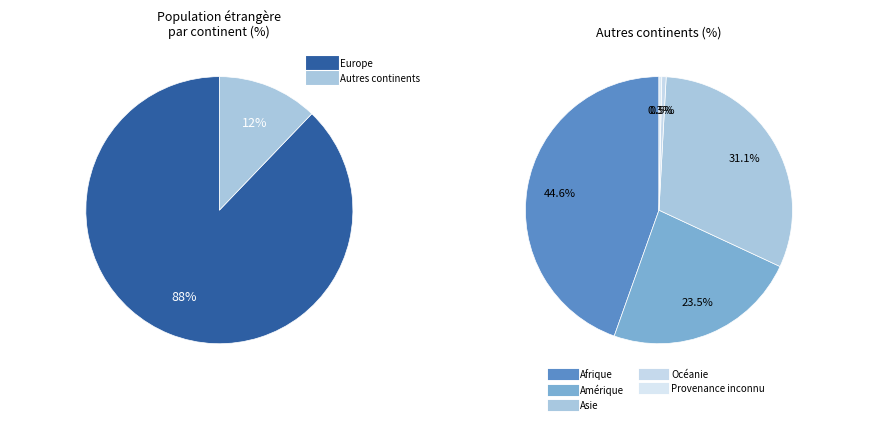

Is there a majority slice in this chart?

Yes